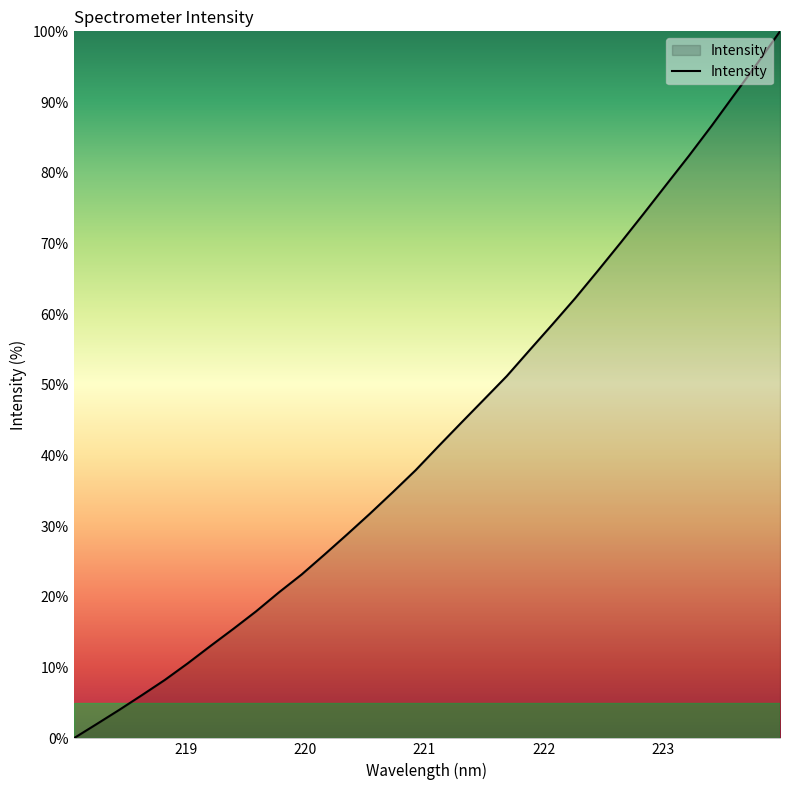

How many distinct data groups are displayed?

1